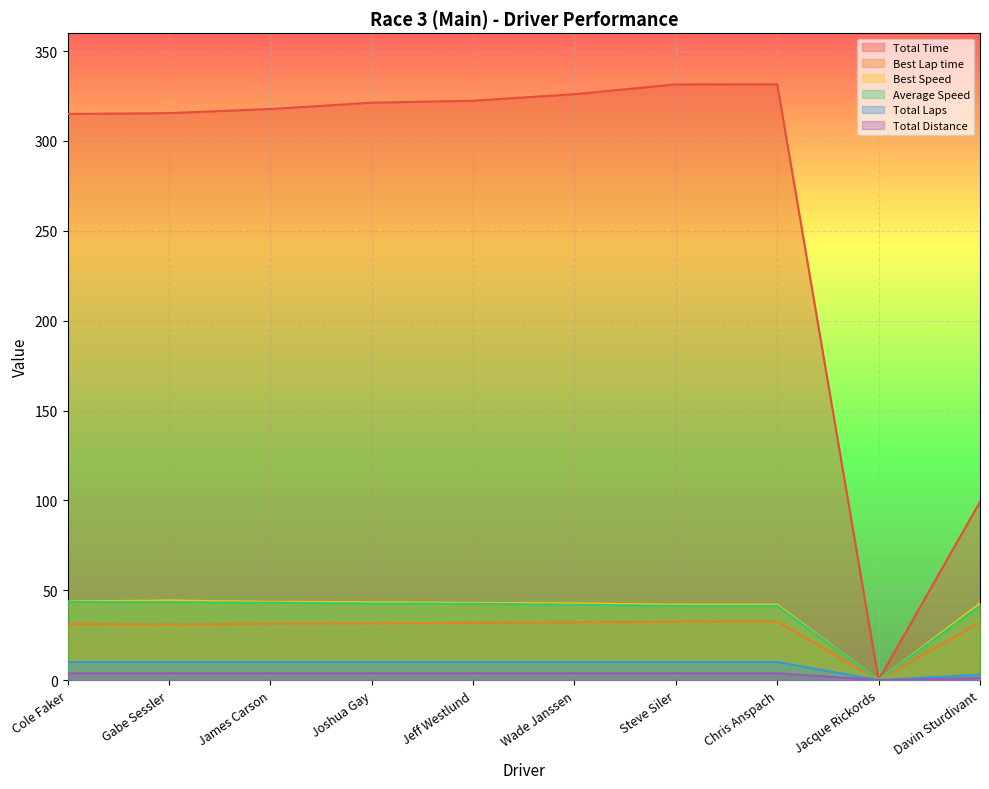

Is it true that Average Speed equals 41.4 at Davin Sturdivant?

True